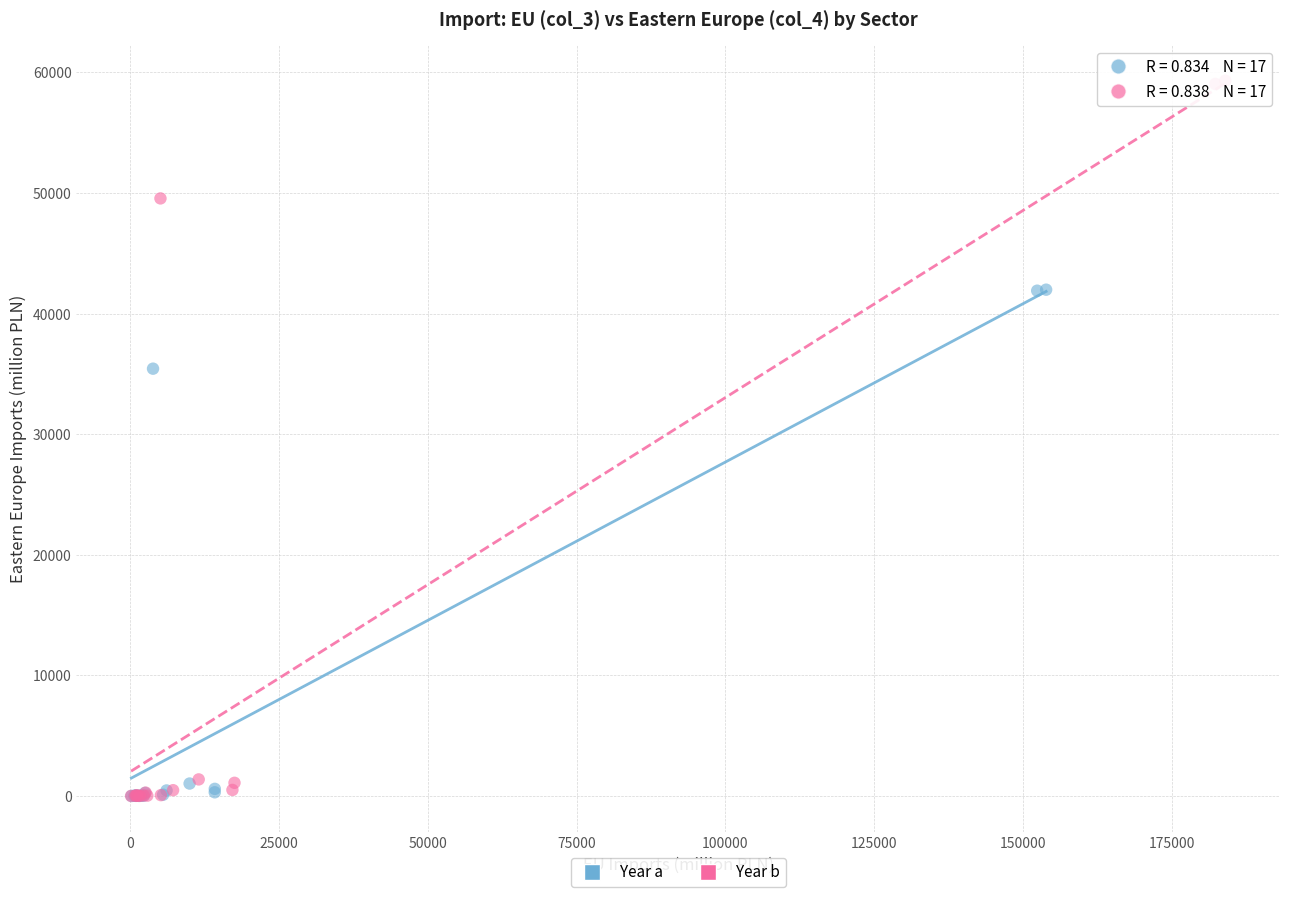

What are all the series names shown in the legend?

Year a, Year b